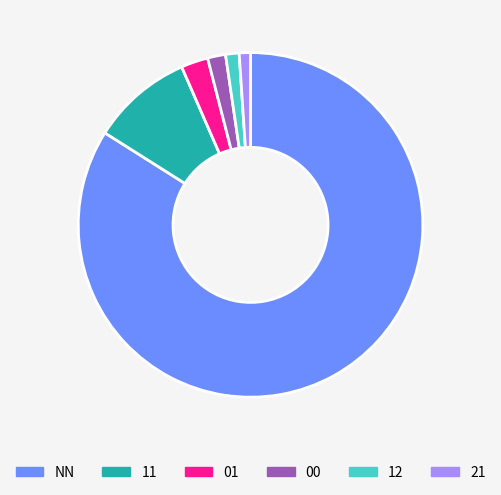

Is it true that 12 is 13% of the pie?

False